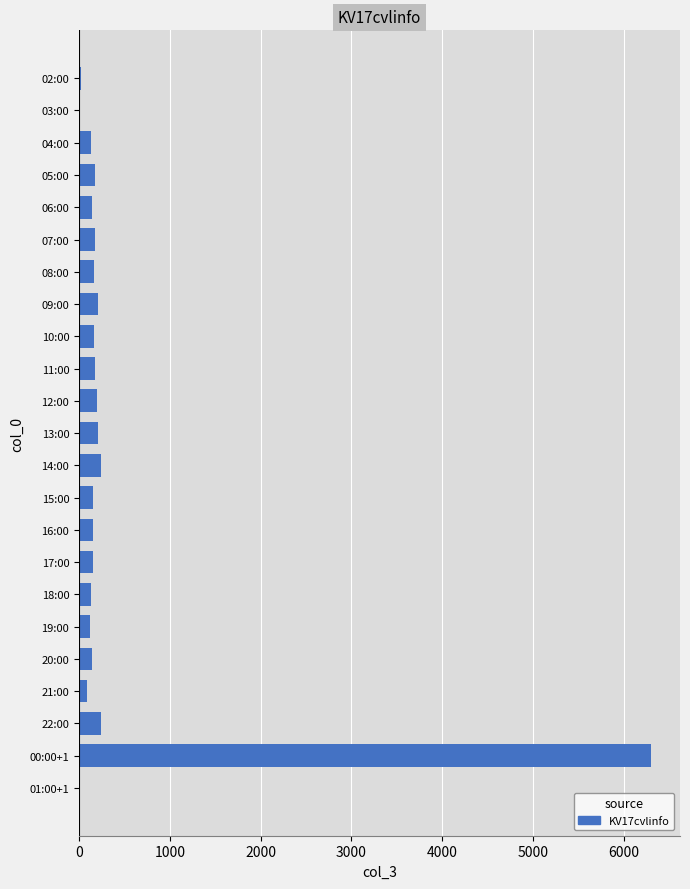

Count the number of categories in the chart.

23